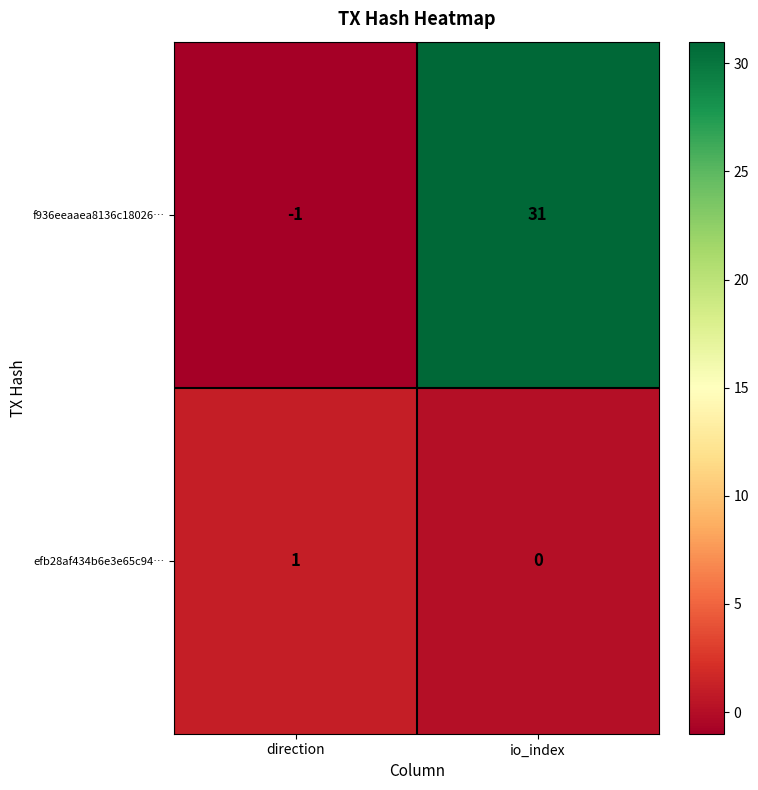

Reading right to left, transcribe all the data shown in this chart.

f936eeaaea8136c18026…: 31	-1
efb28af434b6e3e65c94…: 0	1